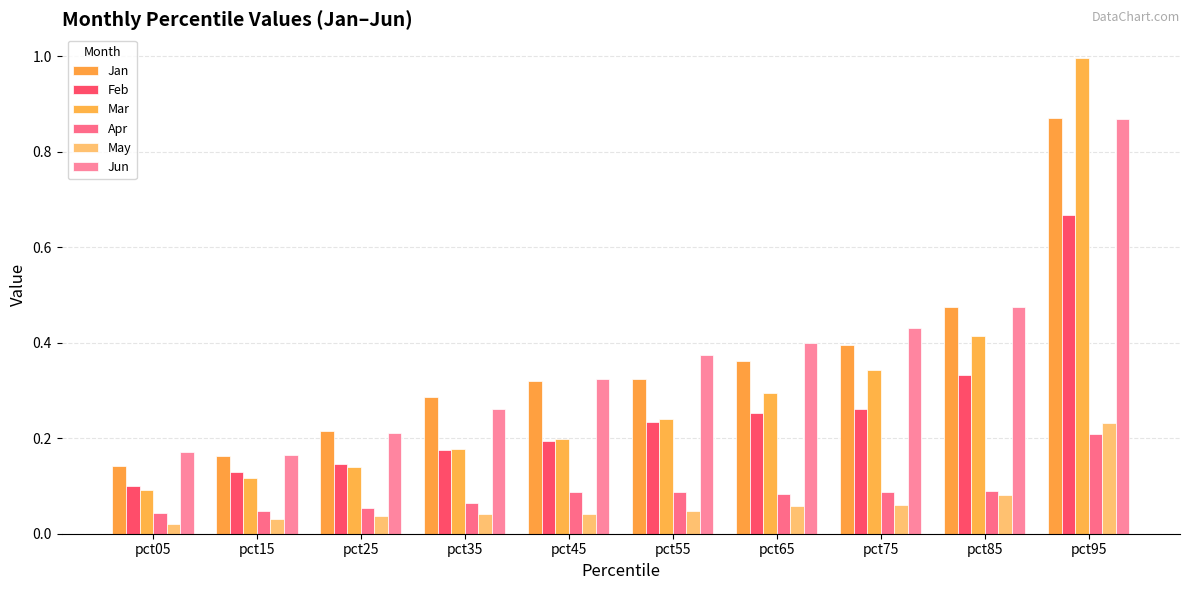

What is the value of the Jun bar at the 2nd from the left?

0.2